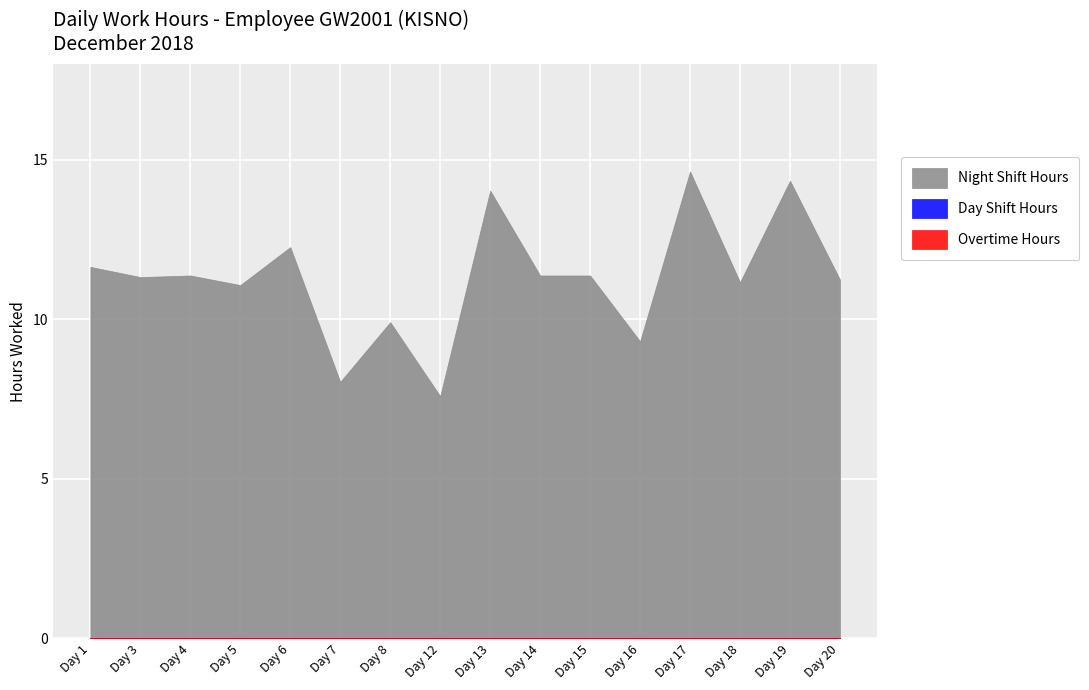

Which series has the largest total across all categories?

Night Shift Hours